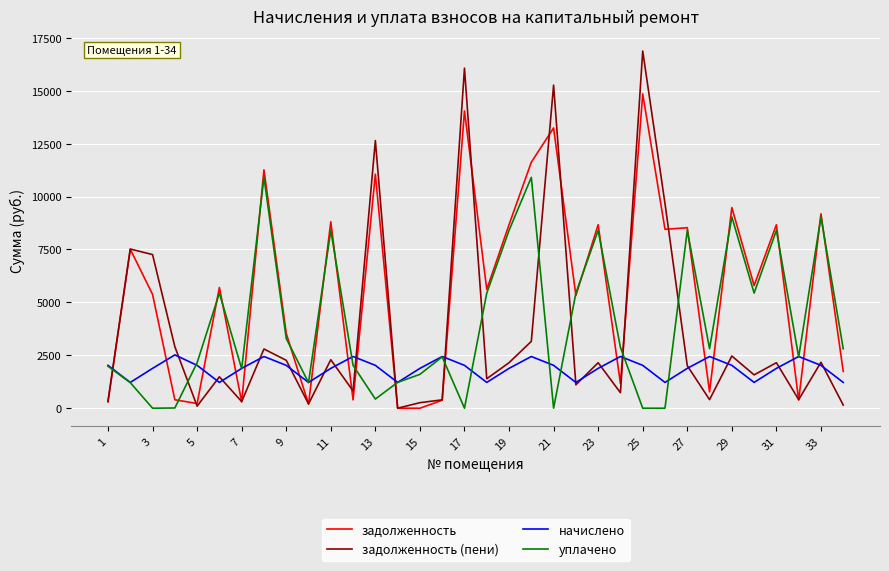

Which series has the largest total across all categories?

задолженность